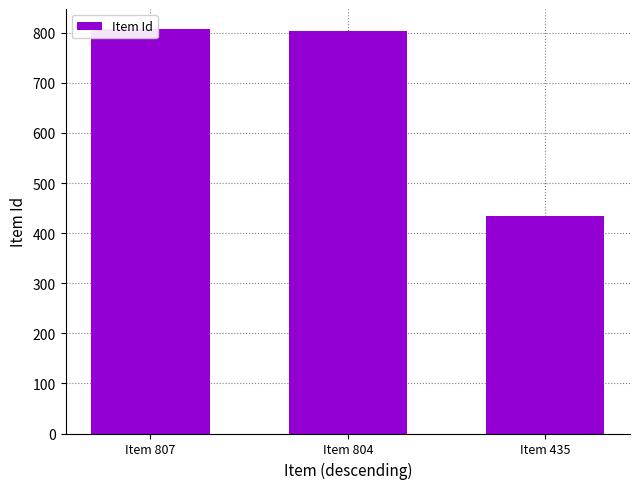

The chart shows a value of 711 at Item 435. True or false?

False